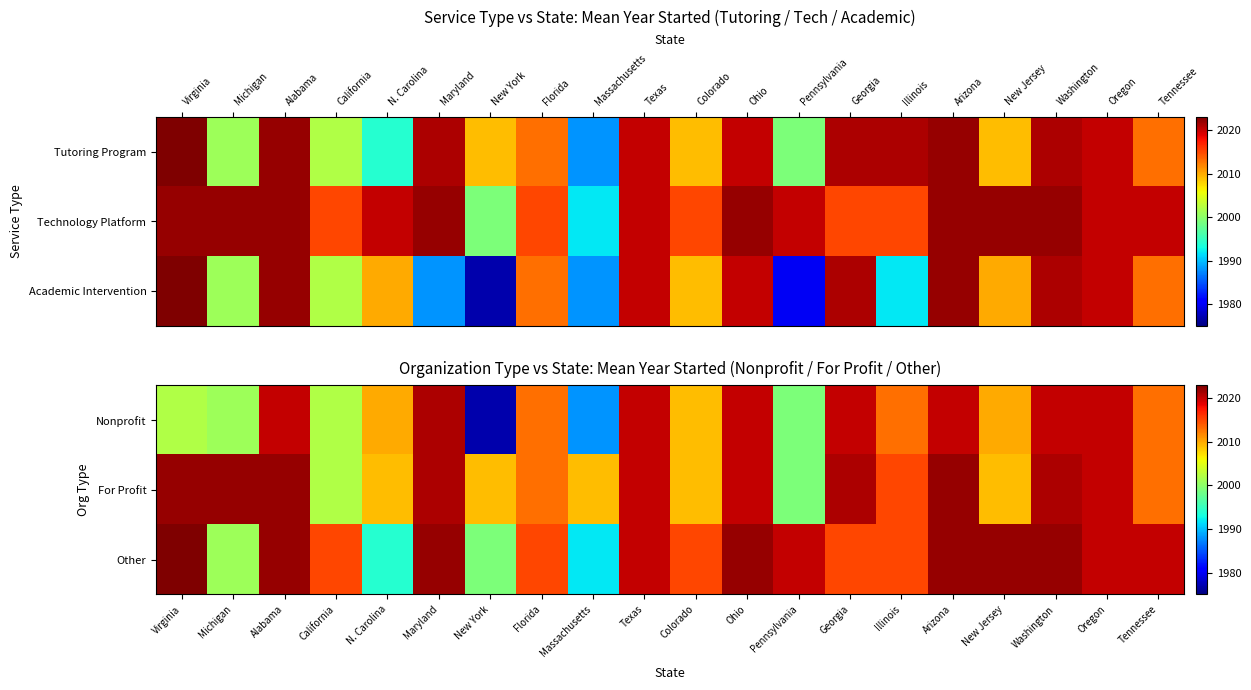

Is it true that Nonprofit equals 647 at Michigan?

False